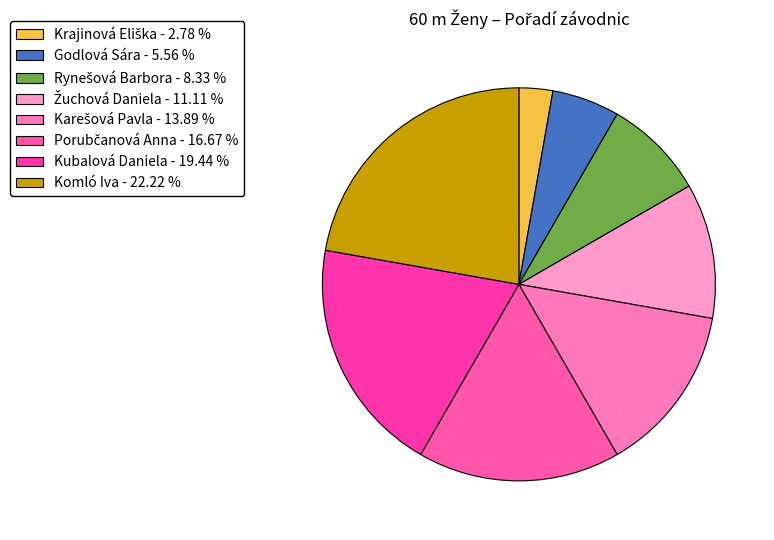

Which slice is the largest?

Komló Iva